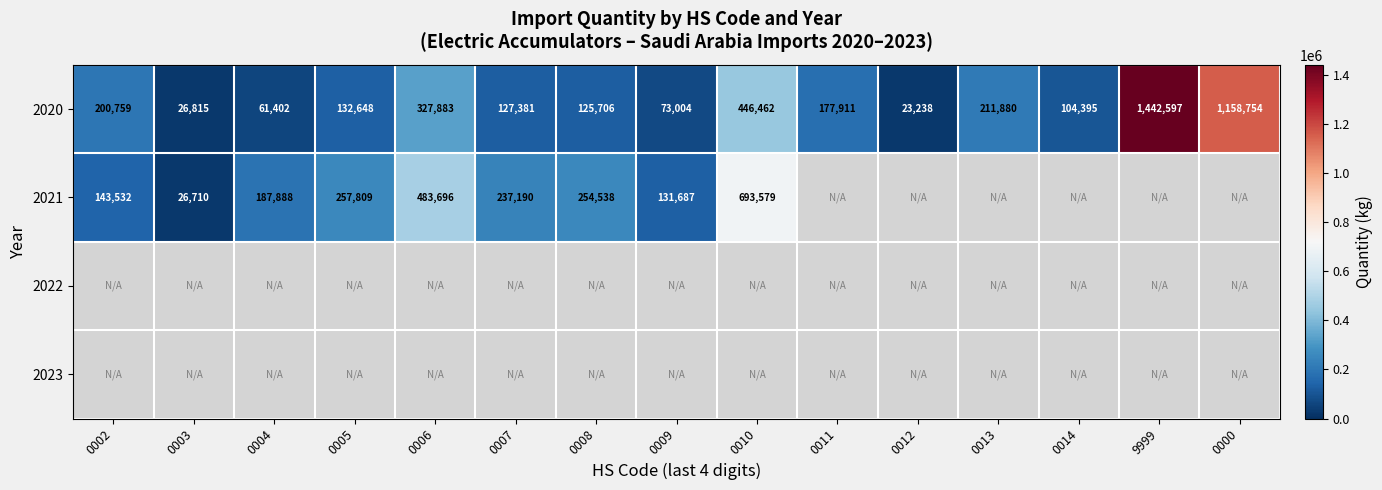

Where is 2020 nearest to the value 732917?

0010